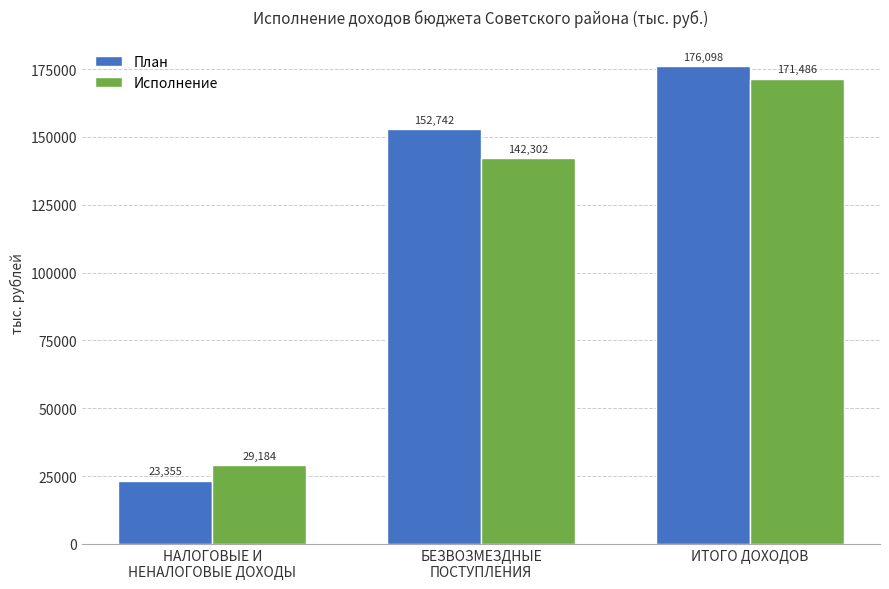

What is the total value across all series at НАЛОГОВЫЕ И
НЕНАЛОГОВЫЕ ДОХОДЫ?

52539.3